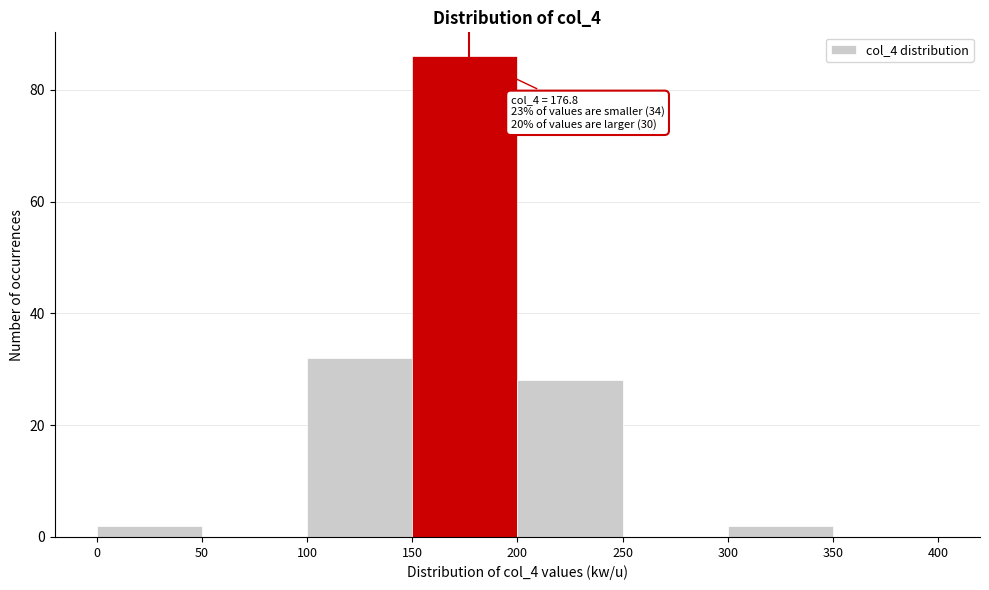

Which range on the x-axis has the tallest bar?

150 to 200